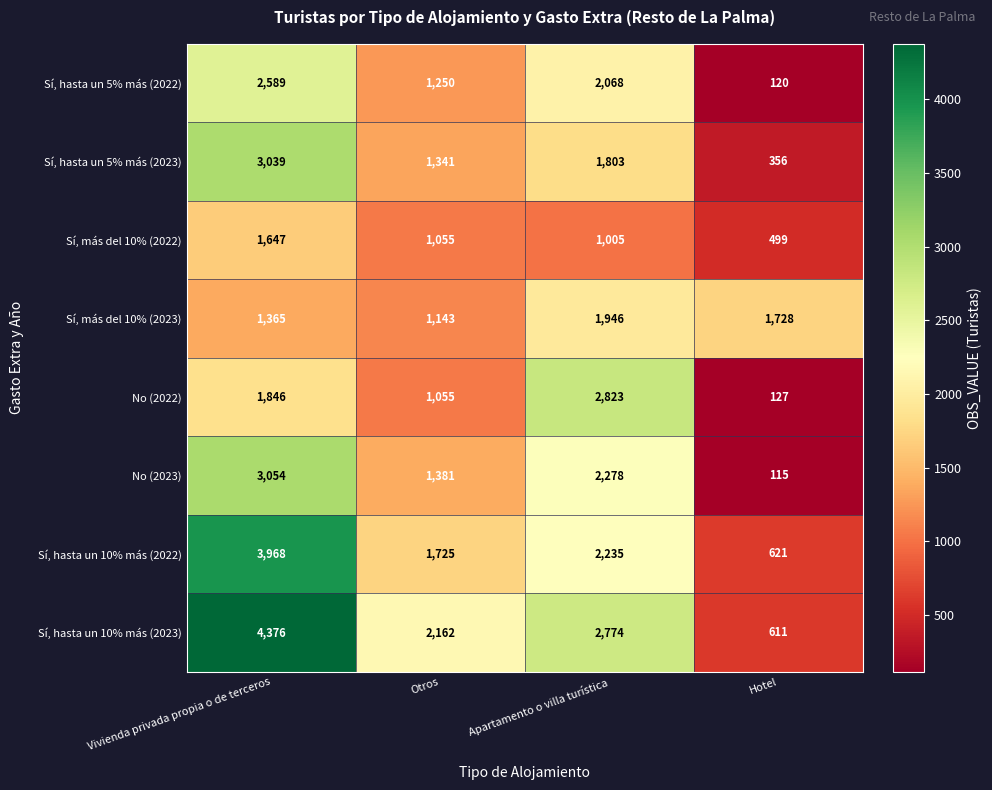

What value does the No (2023) series have at Apartamento o villa turística?

2278